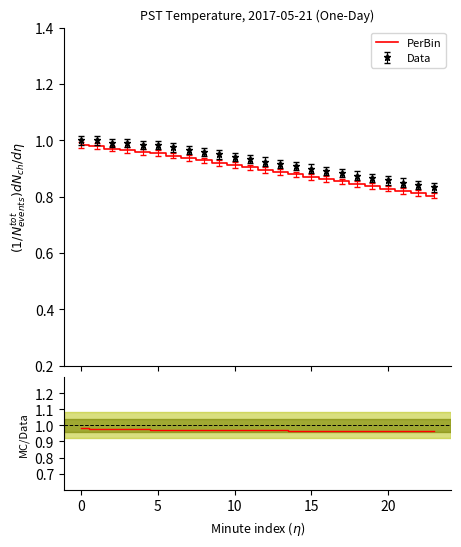

Is the value of PerBin at 7 greater than the value of PerBin/Data at 9?

No